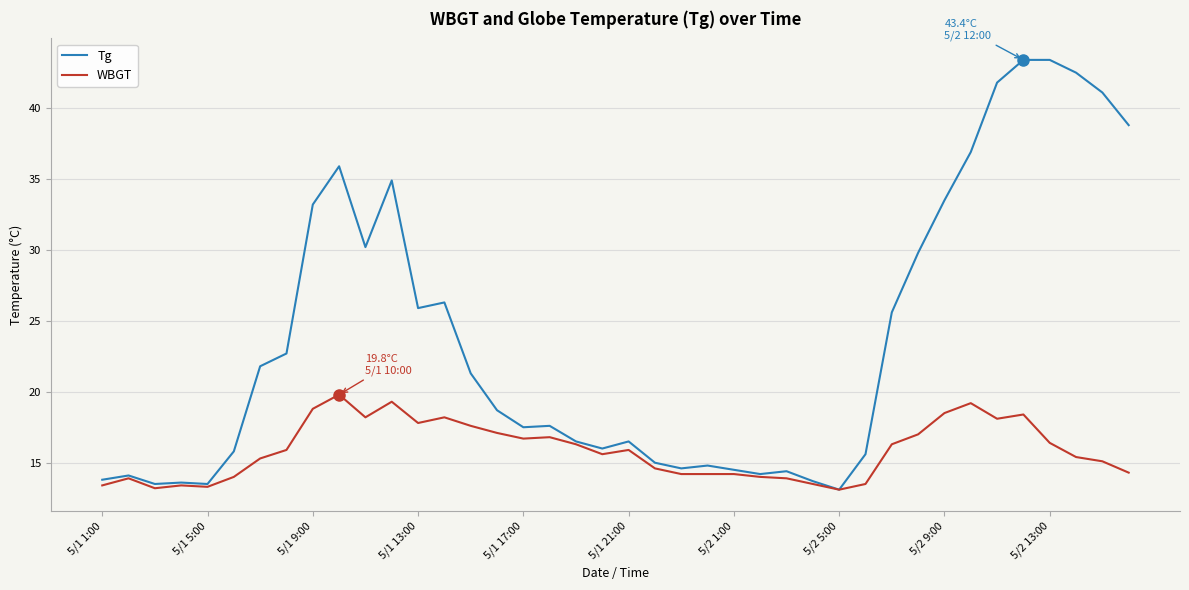

Rank the series by their maximum value, from lowest to highest.

WBGT, Tg